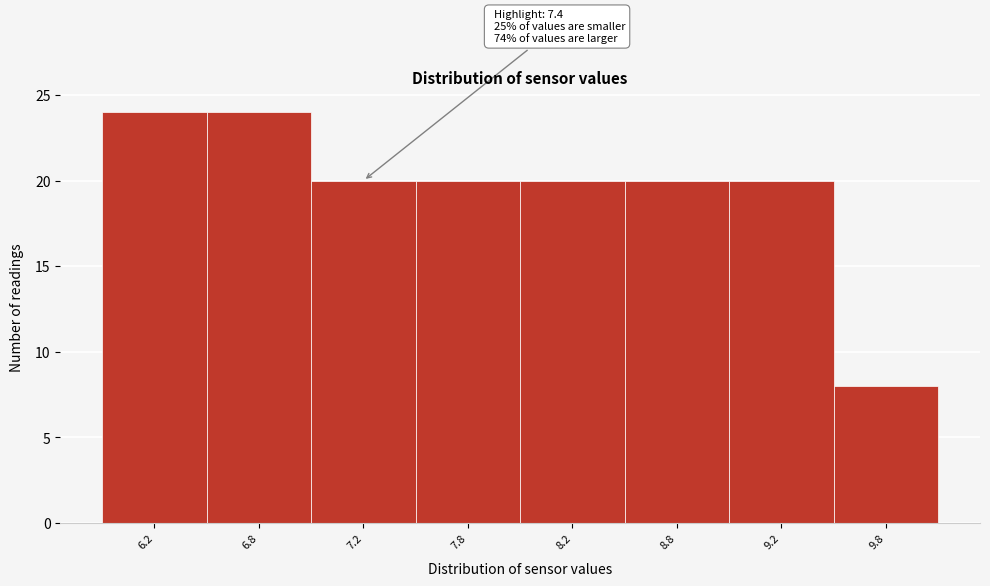

Reading left to right, list all the values displayed in this chart.

6.2=24	6.8=24	7.2=20	7.8=20	8.2=20	8.8=20	9.2=20	9.8=8